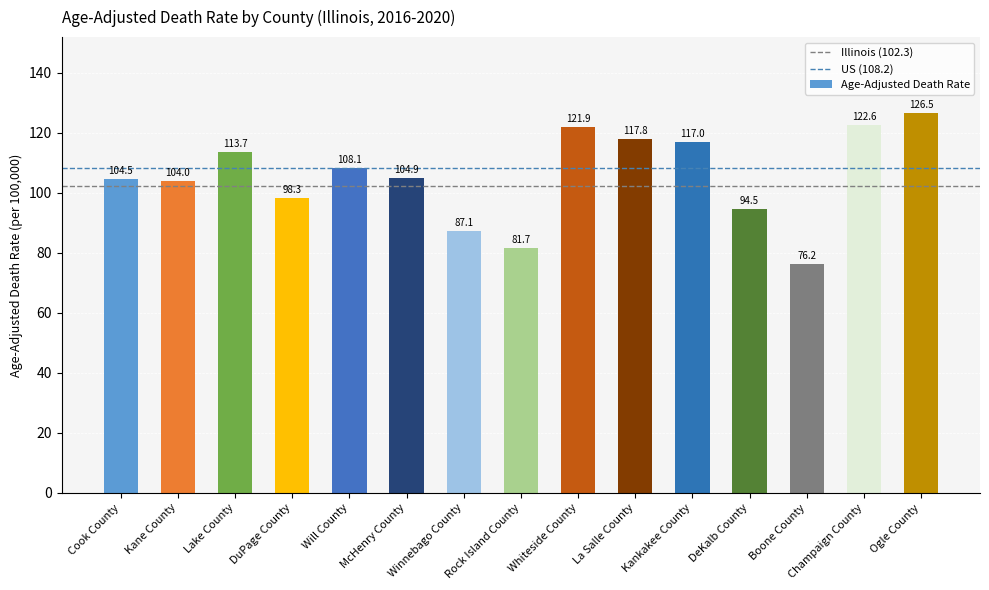

List the labels in order of value, smallest first.

Boone County, Rock Island County, Winnebago County, DeKalb County, DuPage County, Kane County, Cook County, McHenry County, Will County, Lake County, Kankakee County, La Salle County, Whiteside County, Champaign County, Ogle County